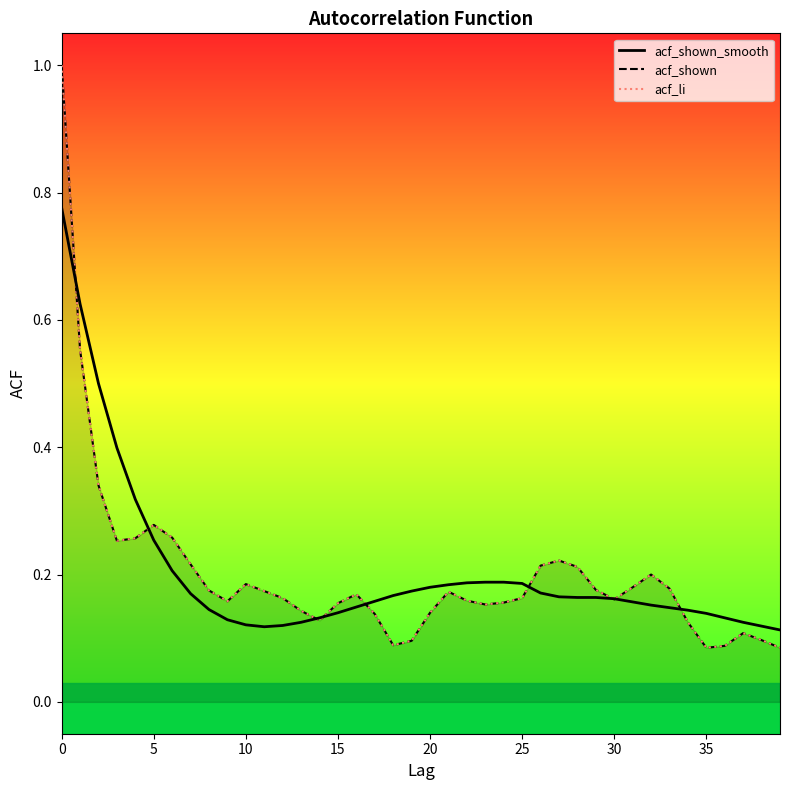

Which series ends up on top after the final intersection of acf_shown_smooth and acf_li?

acf_shown_smooth